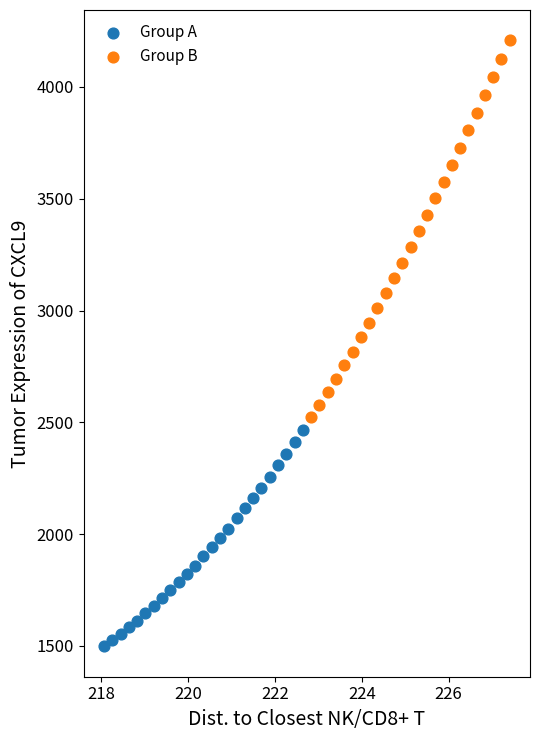

Which series has the widest spread of Y values?

Group B